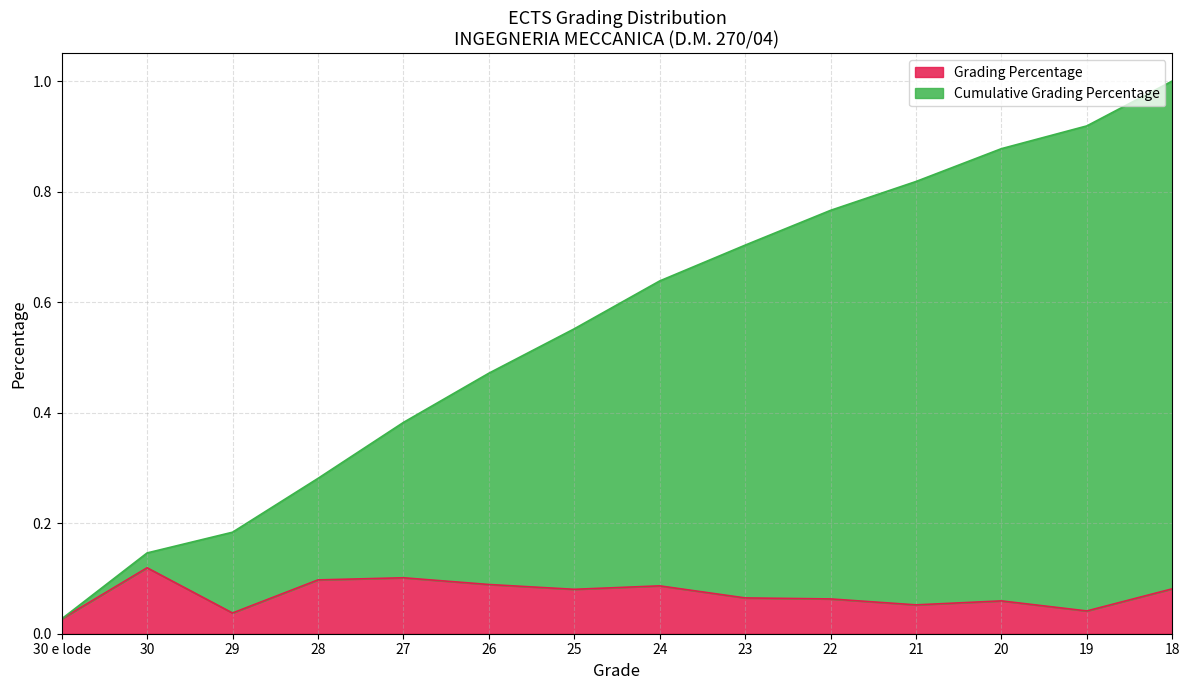

What is the label of the 3rd point from the left?

29